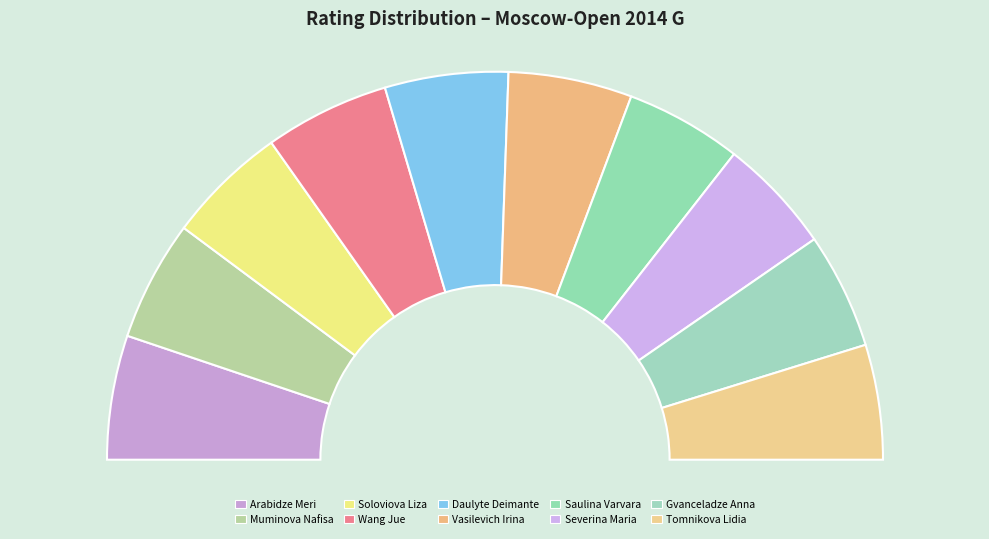

To the nearest percent, what percentage of the pie is Daulyte Deimante?

10%